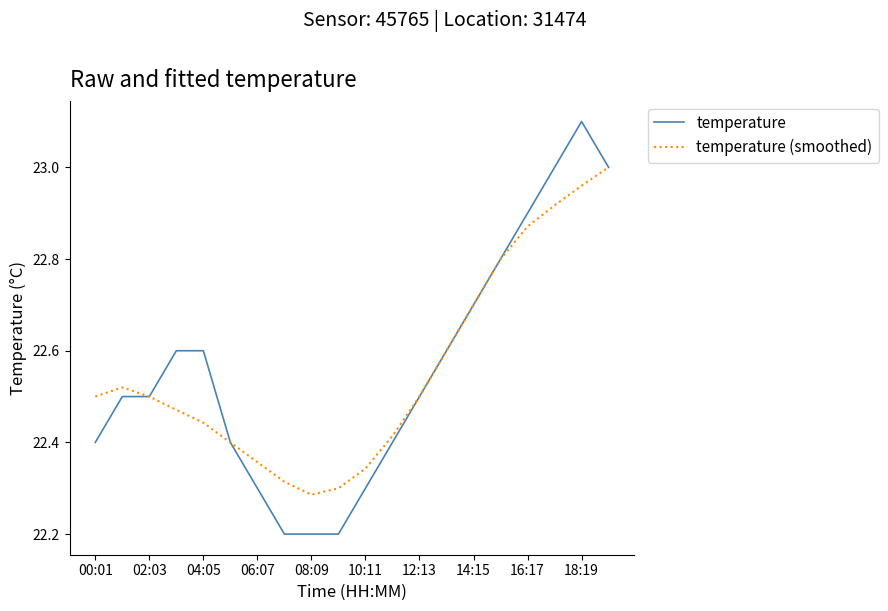

Count the number of categories in the chart.

20